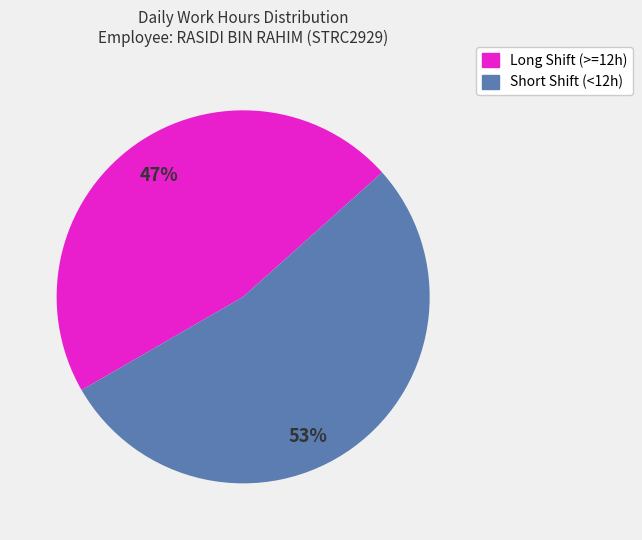

Does any single category account for the majority?

Yes